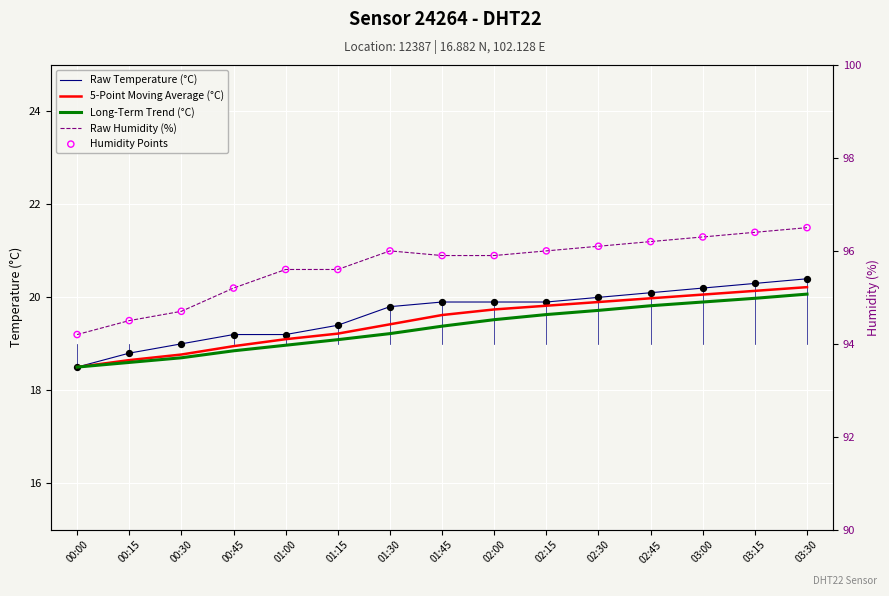

At how many categories does at least one series exceed 65?

15